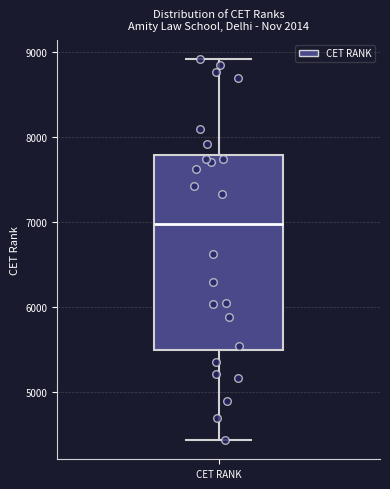

Where is the lower edge of the box for CET RANK on the y-axis? The values are not printed on the chart, so give them approximately, as read against the axis.

5500